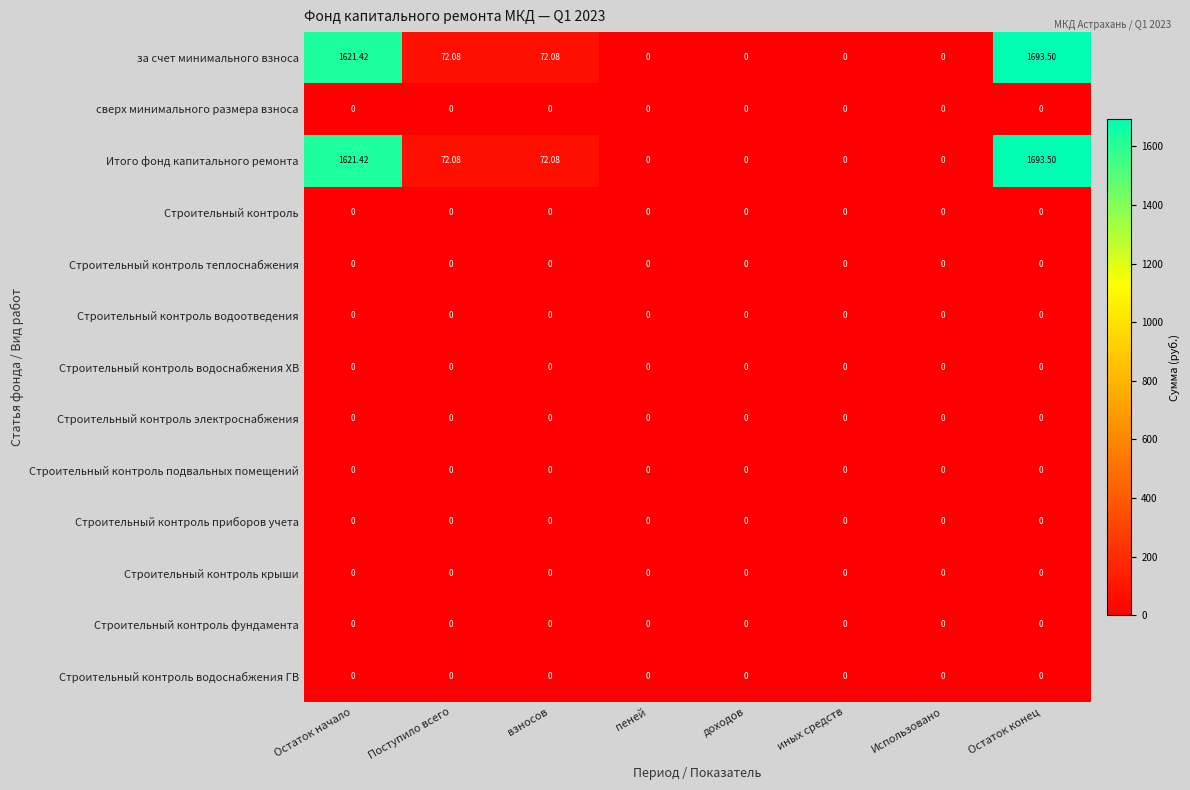

At how many categories does at least one series exceed 74?

2